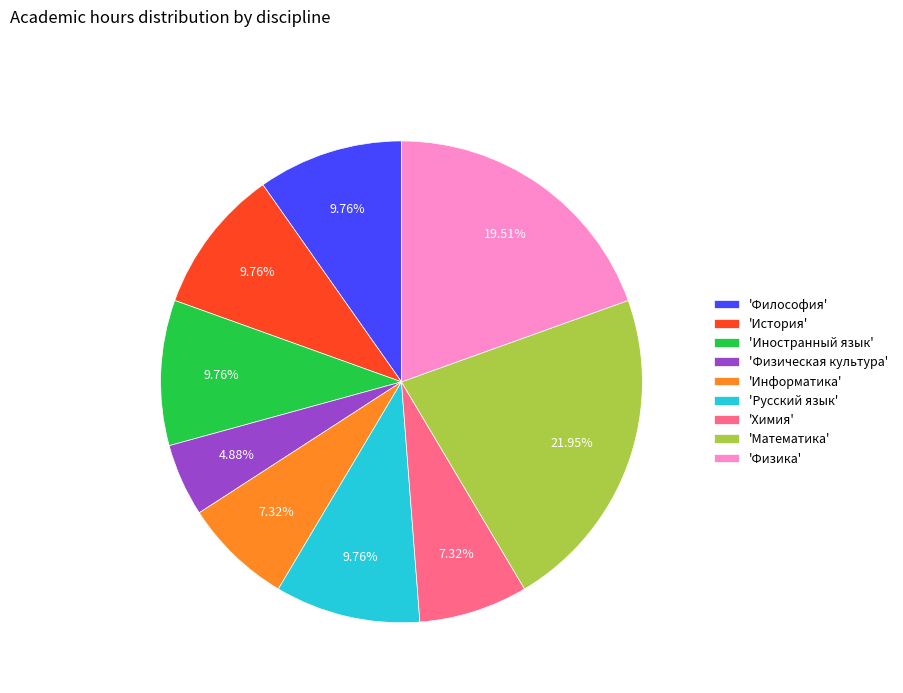

To the nearest percent, what is the average slice percentage?

11%